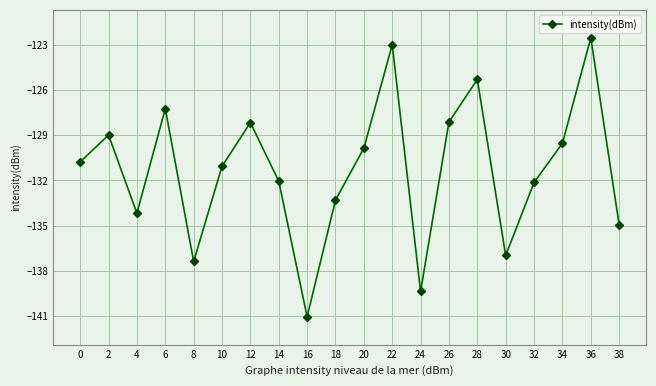

What is the value of the 5th point from the left?

-137.4